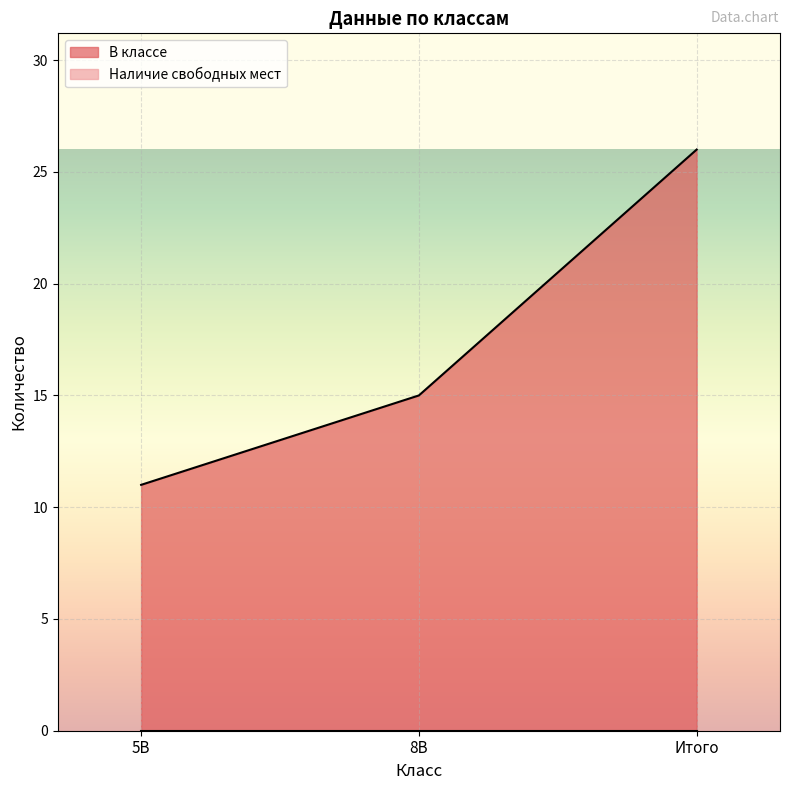

The value at 5В is 15. True or false?

False